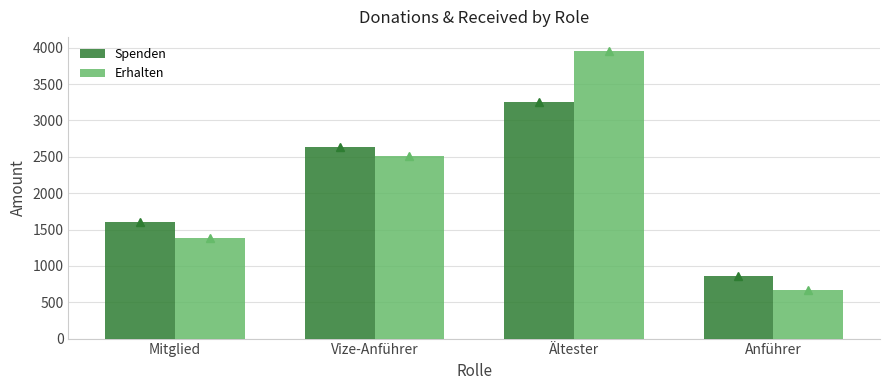

What are all the series names shown in the legend?

Spenden, Erhalten